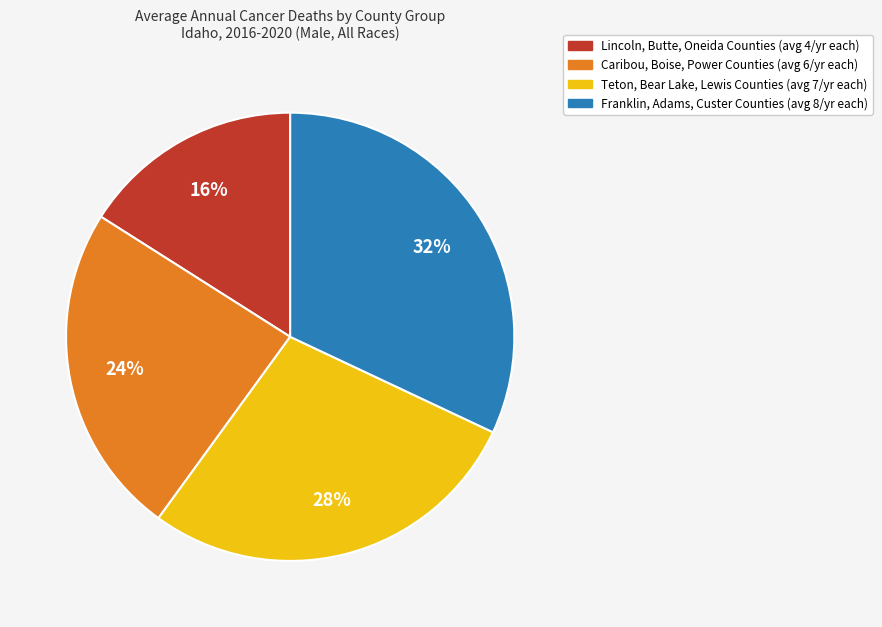

To the nearest percent, what is the difference between the largest and smallest slice percentages?

16%